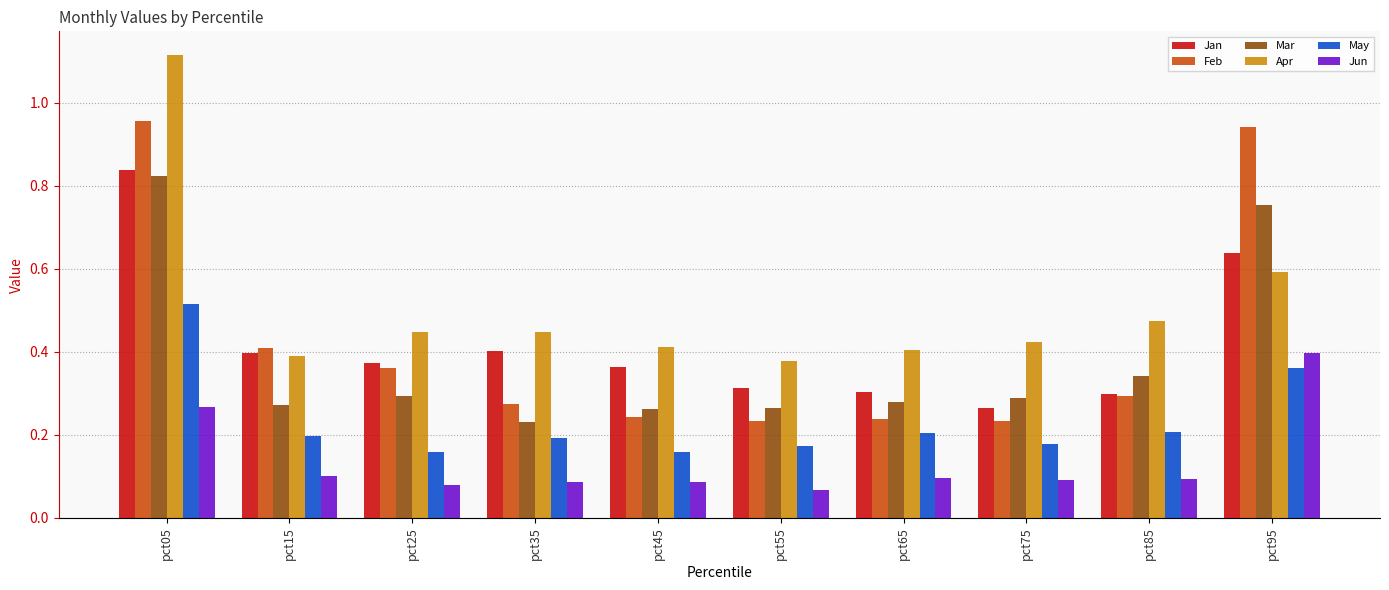

The May series shows 0.2 at pct65. True or false?

True